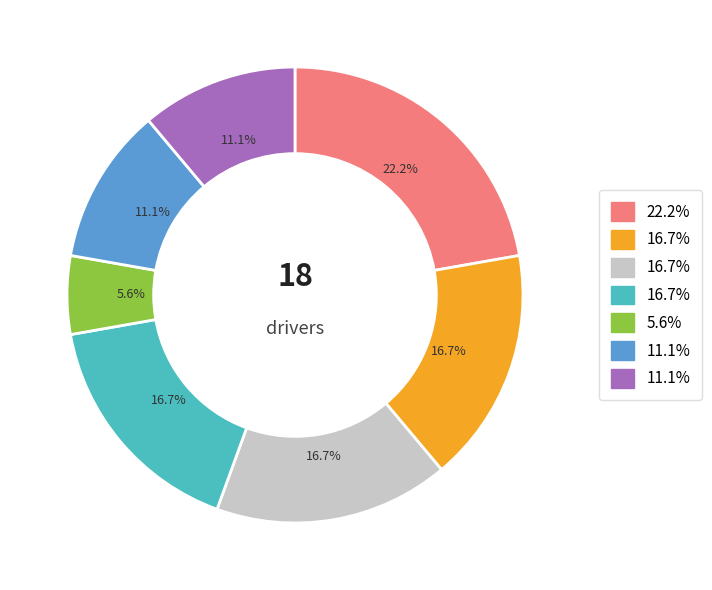

Is there any slice that represents more than half of the pie?

No